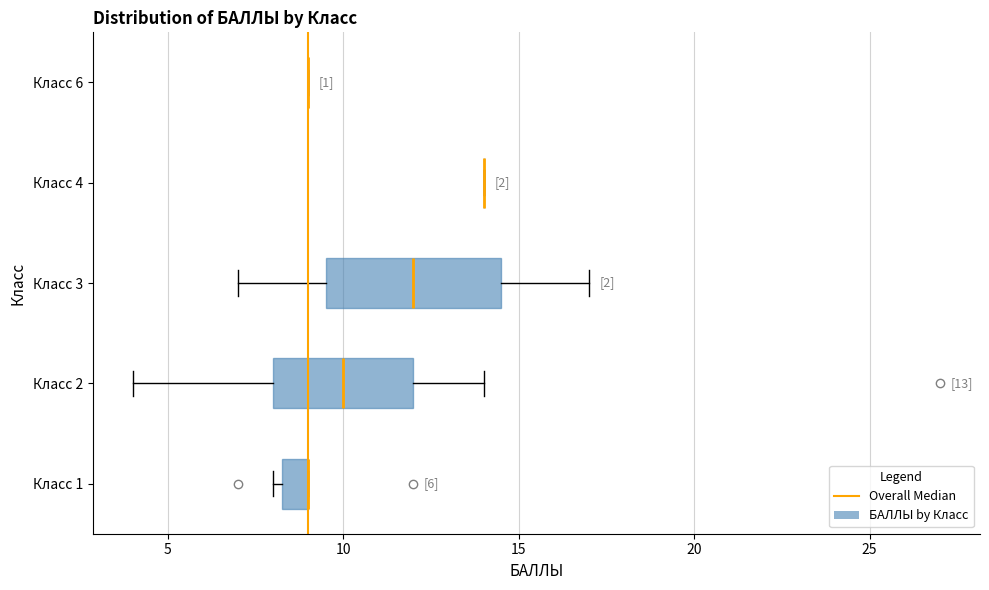

Which box is the widest, from its left edge to its right edge?

Класс 3